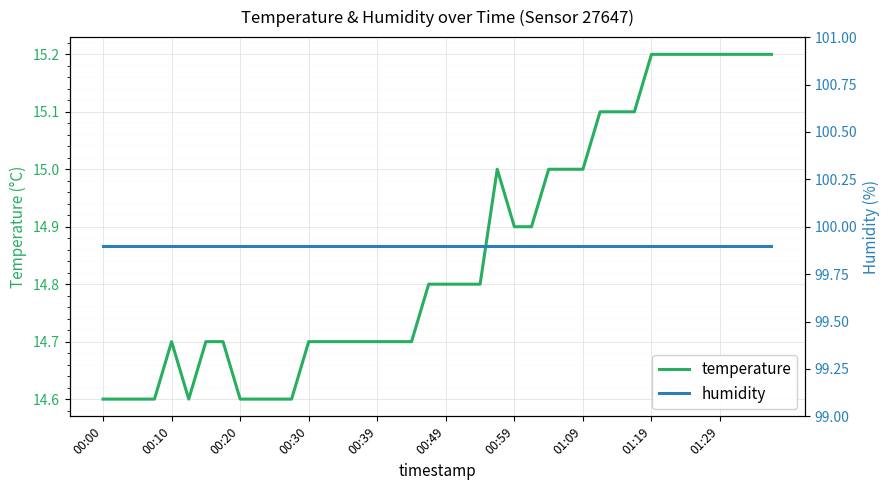

Is the value of temperature at 19 greater than the value of humidity at 37?

No